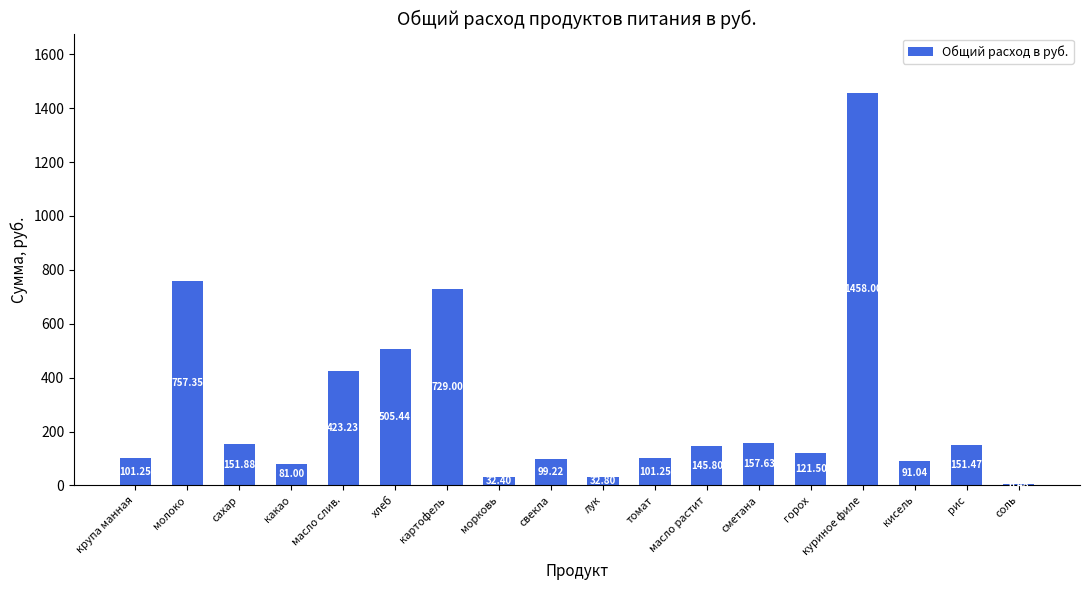

What is the label of the 7th bar from the right?

масло растит